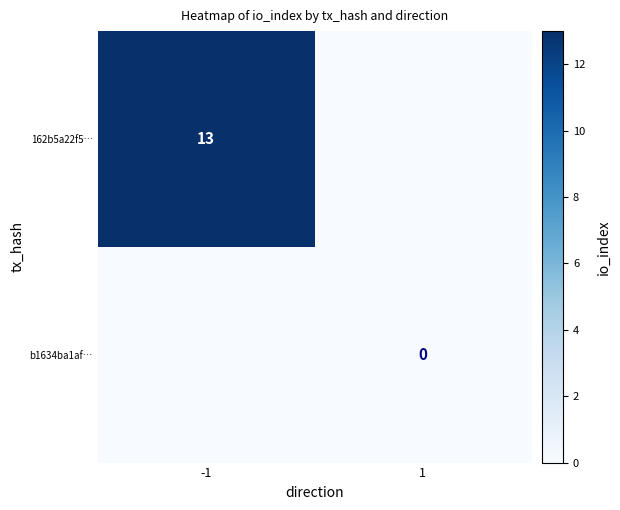

Is the value of b1634ba1af… at 1 greater than the value of 162b5a22f5… at -1?

No